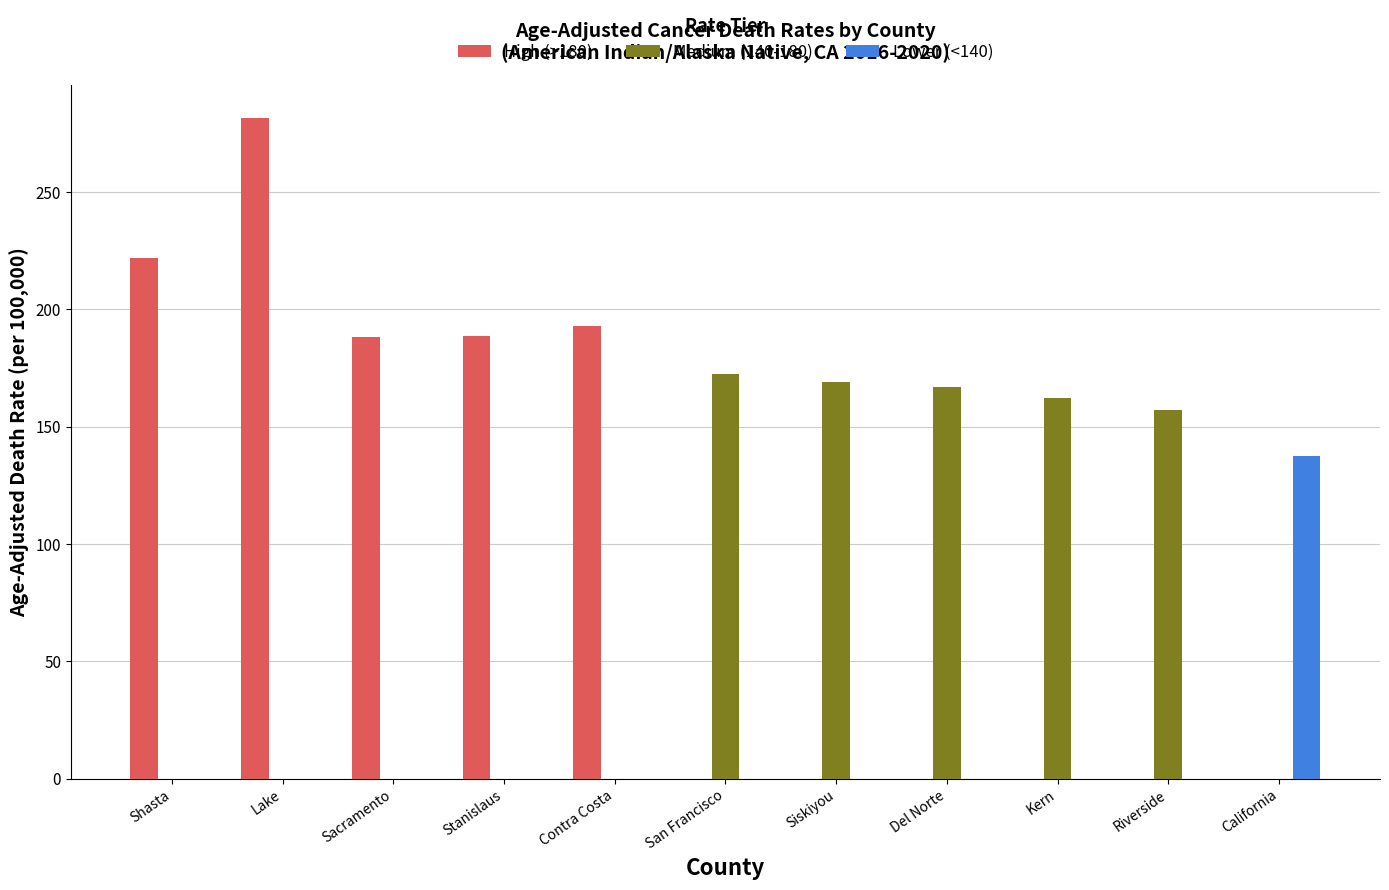

True or false: Medium (140-180) has a value of 107.1 at Contra Costa.

False